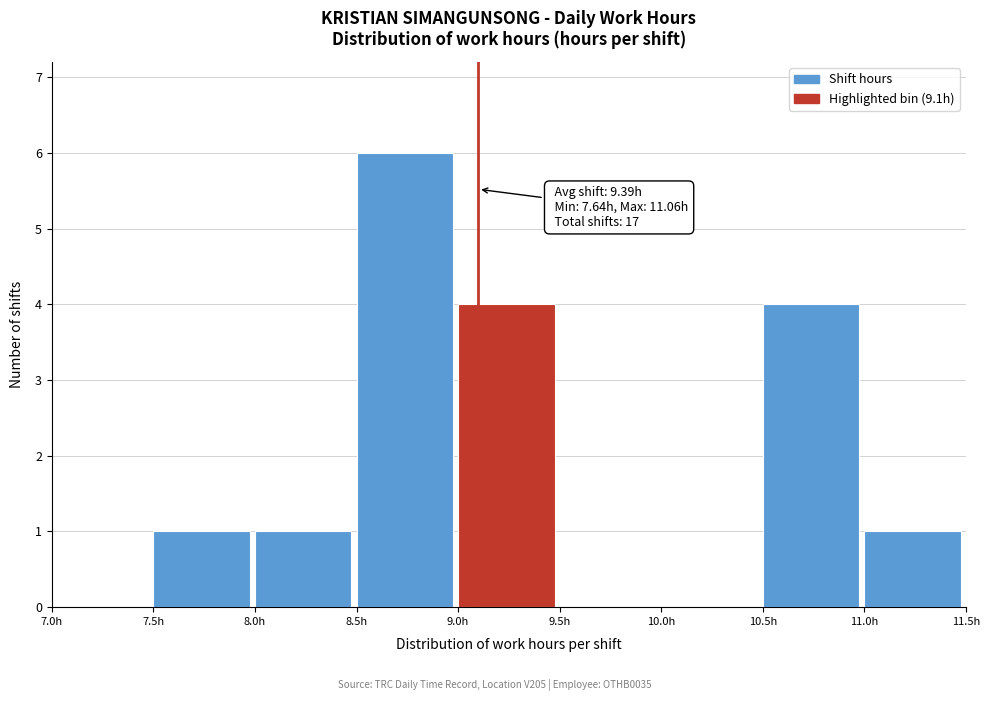

Which range on the x-axis has the tallest bar?

8.5 to 9.0